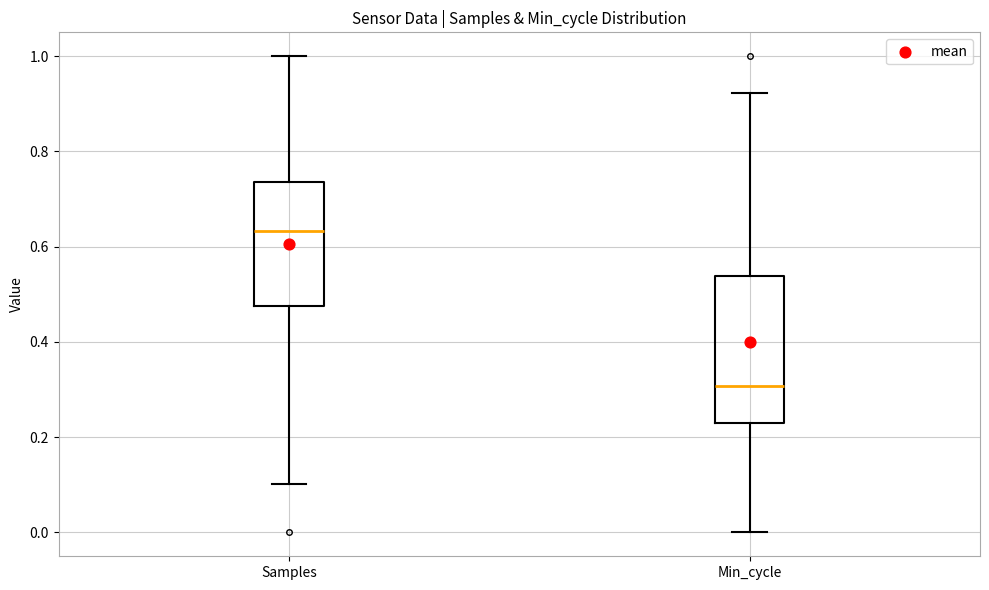

Which box is the tallest, from its lower edge to its upper edge?

Min_cycle